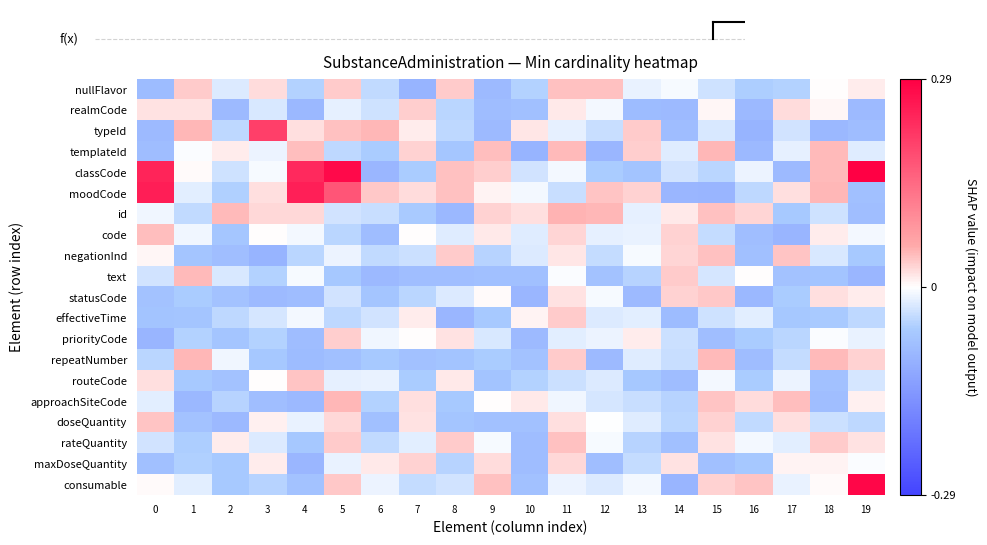

What is the total value across all series at 4?

-0.2